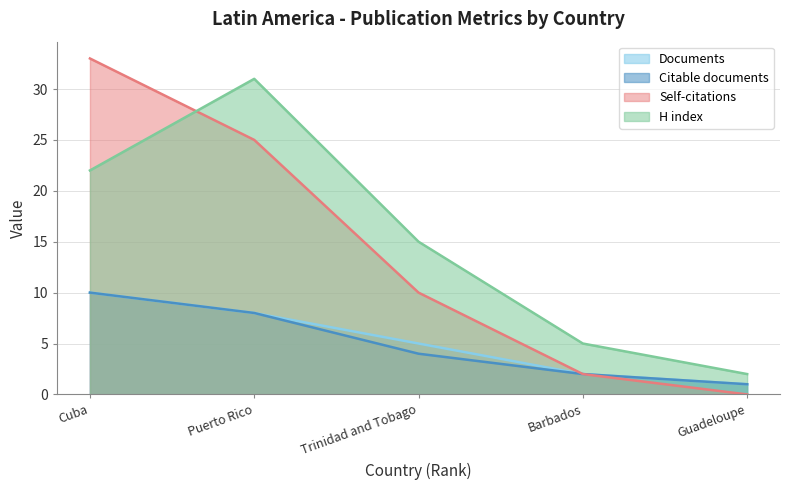

The value of Documents at Barbados is 3. True or false?

False